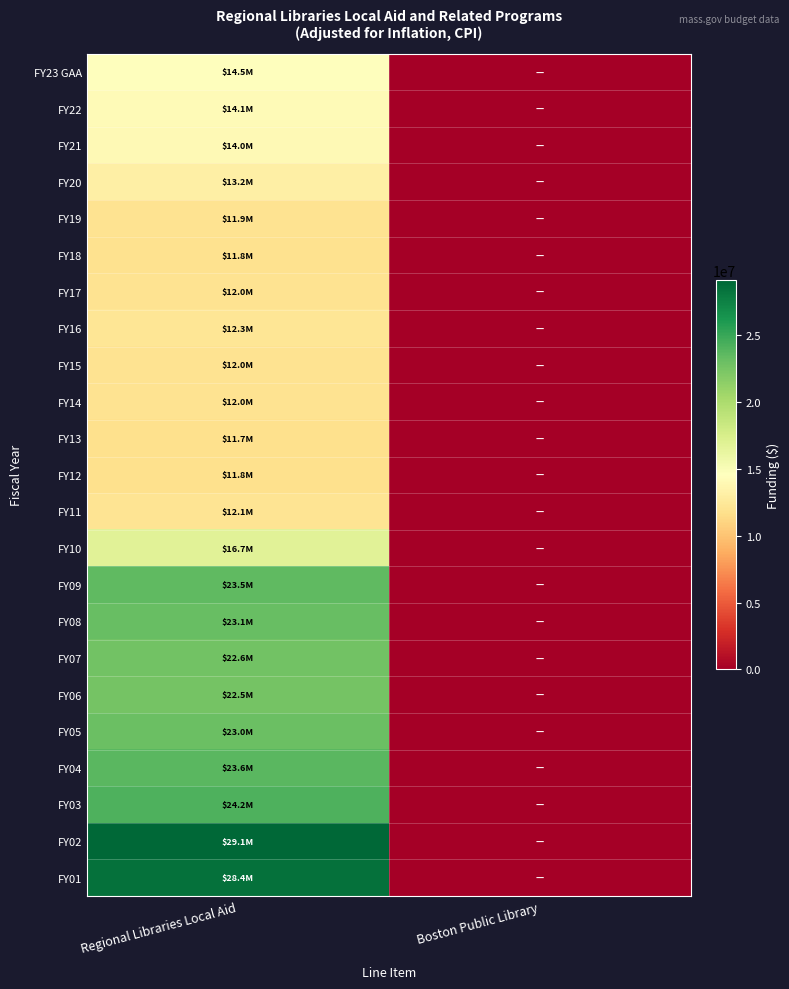

Which series has the widest spread of values?

FY02